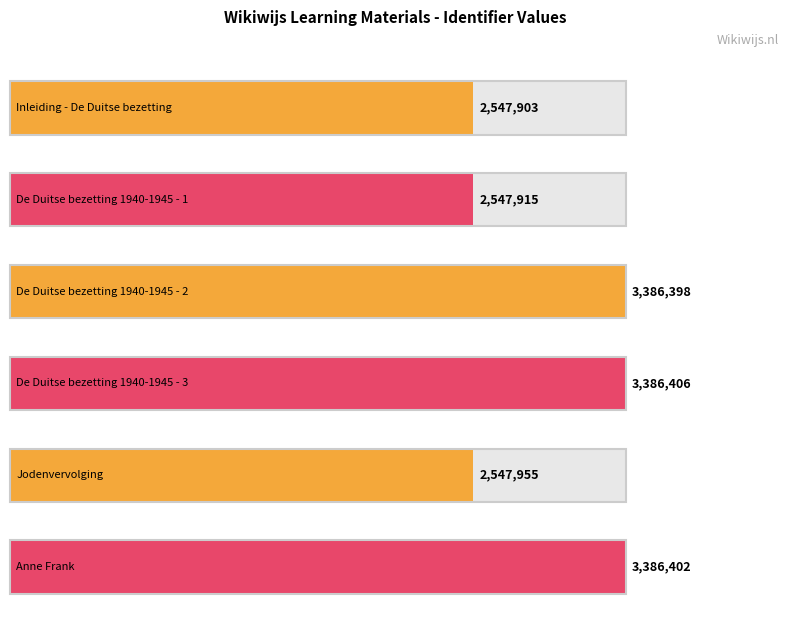

What position from the right is De Duitse bezetting 1940-1945 - 1?

5